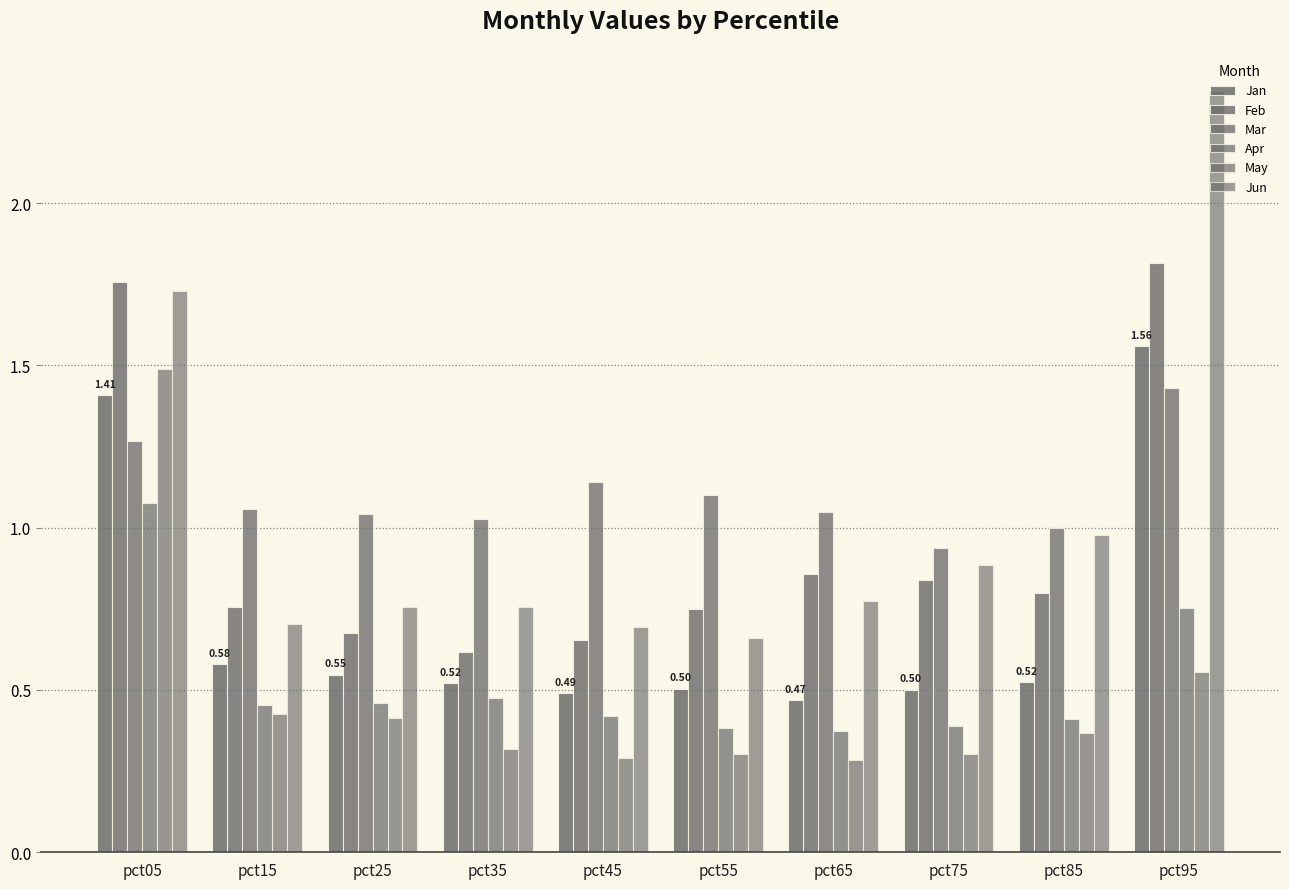

True or false: Feb has a value of 0.2 at pct15.

False